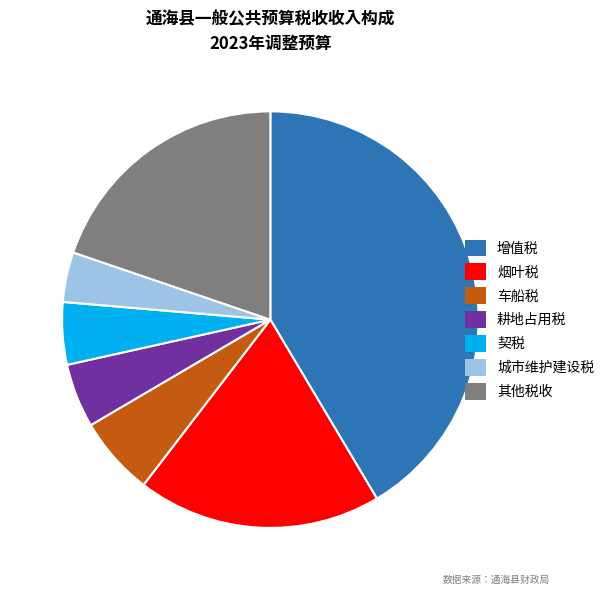

What is the smallest slice in the pie chart?

城市维护建设税